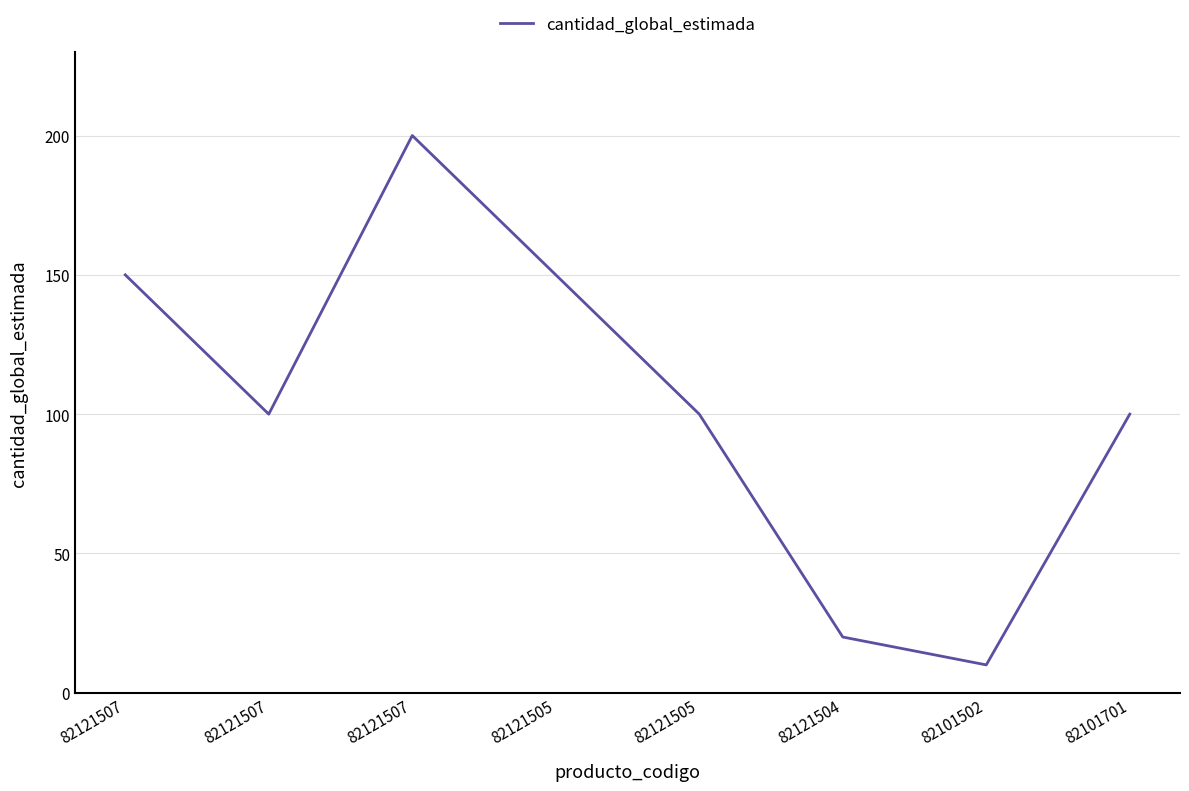

Which label corresponds to the smallest value in the chart?

82101502